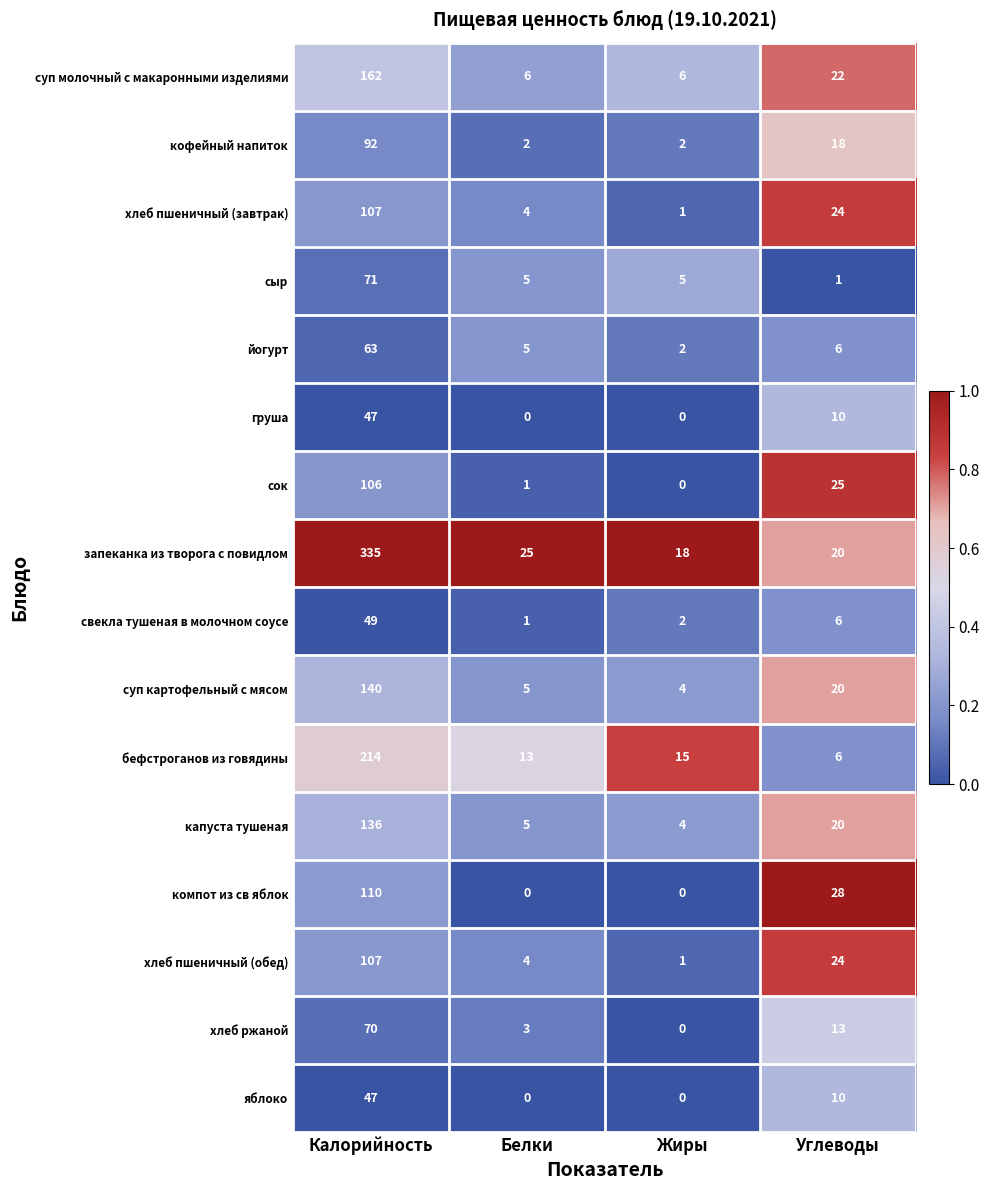

The запеканка из творога с повидлом series shows 5 at Жиры. True or false?

False